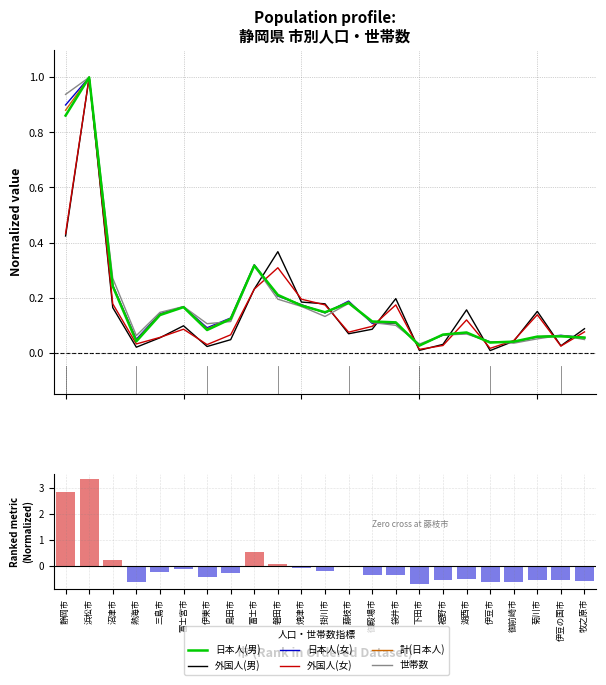

Reading left to right, extract all data points from this chart.

日本人(男): 静岡市=0.9	浜松市=1.0	沼津市=0.2	熱海市=0.0	三島市=0.1	富士宮市=0.2	伊東市=0.1	島田市=0.1	富士市=0.3	磐田市=0.2	焼津市=0.2	掛川市=0.1	藤枝市=0.2	御殿場市=0.1	袋井市=0.1	下田市=0.0	裾野市=0.1	湖西市=0.1	伊豆市=0.0	御前崎市=0.0	菊川市=0.1	伊豆の国市=0.1	牧之原市=0.1
外国人(男): 静岡市=0.4	浜松市=1.0	沼津市=0.2	熱海市=0.0	三島市=0.1	富士宮市=0.1	伊東市=0.0	島田市=0.0	富士市=0.2	磐田市=0.4	焼津市=0.2	掛川市=0.2	藤枝市=0.1	御殿場市=0.1	袋井市=0.2	下田市=0.0	裾野市=0.0	湖西市=0.2	伊豆市=0.0	御前崎市=0.0	菊川市=0.1	伊豆の国市=0.0	牧之原市=0.1
日本人(女): 静岡市=0.9	浜松市=1.0	沼津市=0.2	熱海市=0.0	三島市=0.1	富士宮市=0.2	伊東市=0.1	島田市=0.1	富士市=0.3	磐田市=0.2	焼津市=0.2	掛川市=0.1	藤枝市=0.2	御殿場市=0.1	袋井市=0.1	下田市=0.0	裾野市=0.1	湖西市=0.1	伊豆市=0.0	御前崎市=0.0	菊川市=0.1	伊豆の国市=0.1	牧之原市=0.1
外国人(女): 静岡市=0.4	浜松市=1.0	沼津市=0.2	熱海市=0.0	三島市=0.1	富士宮市=0.1	伊東市=0.0	島田市=0.1	富士市=0.2	磐田市=0.3	焼津市=0.2	掛川市=0.2	藤枝市=0.1	御殿場市=0.1	袋井市=0.2	下田市=0.0	裾野市=0.0	湖西市=0.1	伊豆市=0.0	御前崎市=0.0	菊川市=0.1	伊豆の国市=0.0	牧之原市=0.1
計(日本人): 静岡市=0.9	浜松市=1.0	沼津市=0.2	熱海市=0.0	三島市=0.1	富士宮市=0.2	伊東市=0.1	島田市=0.1	富士市=0.3	磐田市=0.2	焼津市=0.2	掛川市=0.1	藤枝市=0.2	御殿場市=0.1	袋井市=0.1	下田市=0.0	裾野市=0.1	湖西市=0.1	伊豆市=0.0	御前崎市=0.0	菊川市=0.1	伊豆の国市=0.1	牧之原市=0.1
世帯数: 静岡市=0.9	浜松市=1.0	沼津市=0.3	熱海市=0.1	三島市=0.1	富士宮市=0.2	伊東市=0.1	島田市=0.1	富士市=0.3	磐田市=0.2	焼津市=0.2	掛川市=0.1	藤枝市=0.2	御殿場市=0.1	袋井市=0.1	下田市=0.0	裾野市=0.1	湖西市=0.1	伊豆市=0.0	御前崎市=0.0	菊川市=0.1	伊豆の国市=0.1	牧之原市=0.0